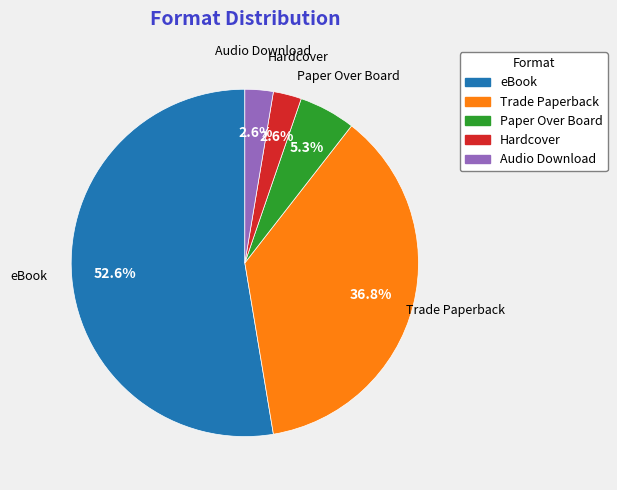

What is the largest slice in the pie chart?

eBook